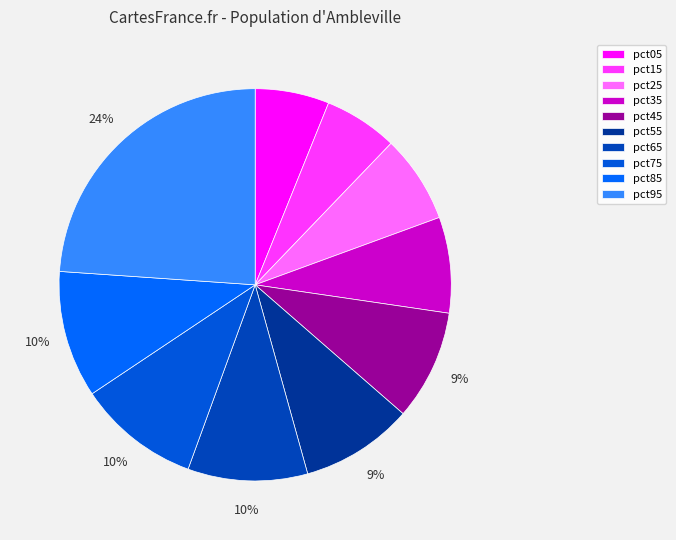

To the nearest percent, what percentage of the pie is pct15?

6%